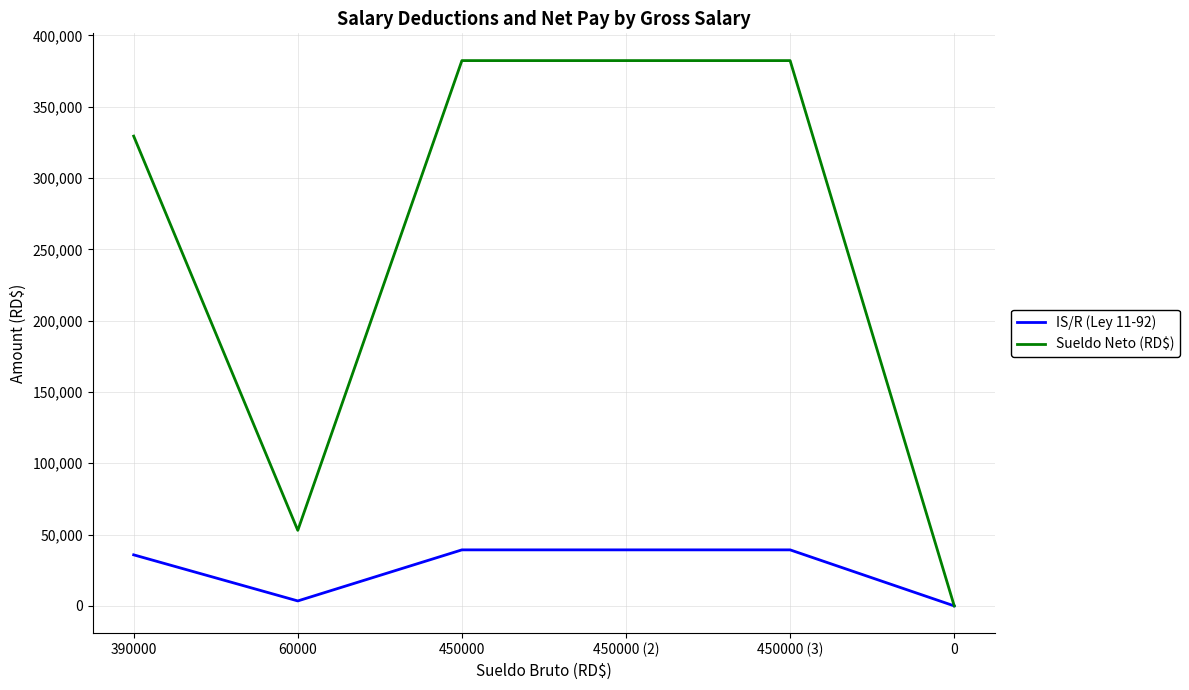

True or false: Sueldo Neto (RD$) has a value of 0.0 at 0.

True